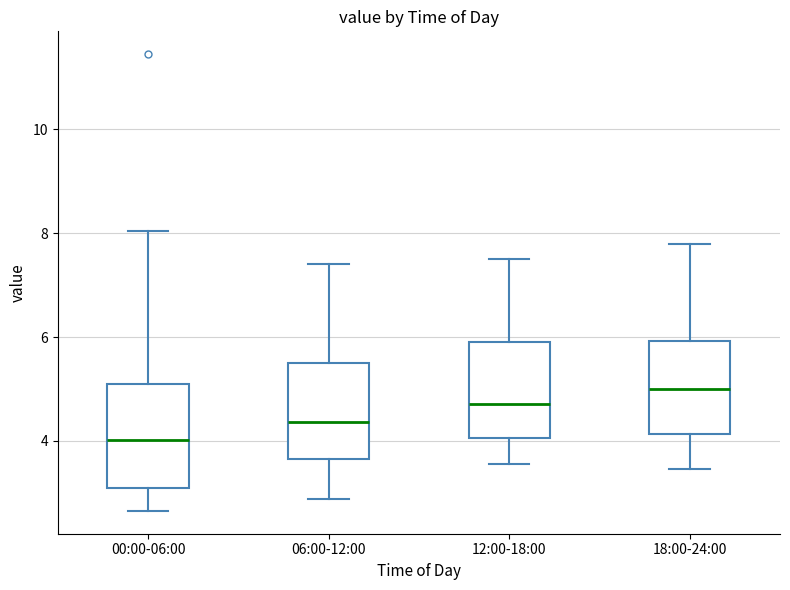

Reading left to right, transcribe this box plot: for each box, give where its median line is, the range the box spans, and where its two whiskers end, as read against the y-axis. The values are not printed on the chart, so give them approximately, as read against the axis.

00:00-06:00: median 4.0, box 3.0 to 5.0, whiskers 2.6 to 8.0
06:00-12:00: median 4.4, box 3.6 to 5.6, whiskers 2.8 to 7.4
12:00-18:00: median 4.8, box 4.0 to 6.0, whiskers 3.6 to 7.6
18:00-24:00: median 5.0, box 4.2 to 6.0, whiskers 3.4 to 7.8